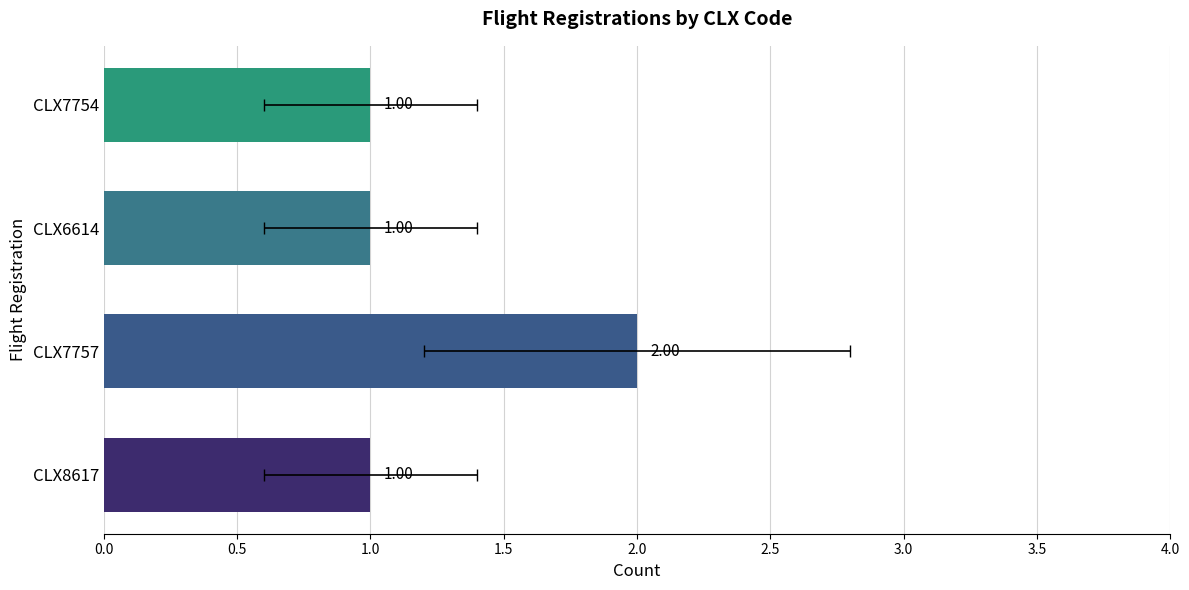

What is the difference between the maximum and second lowest values?

1